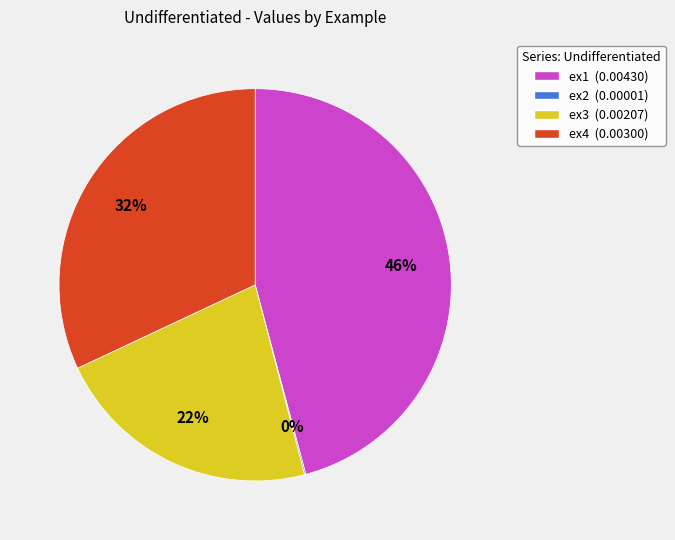

To the nearest percent, what is the average slice percentage?

25%